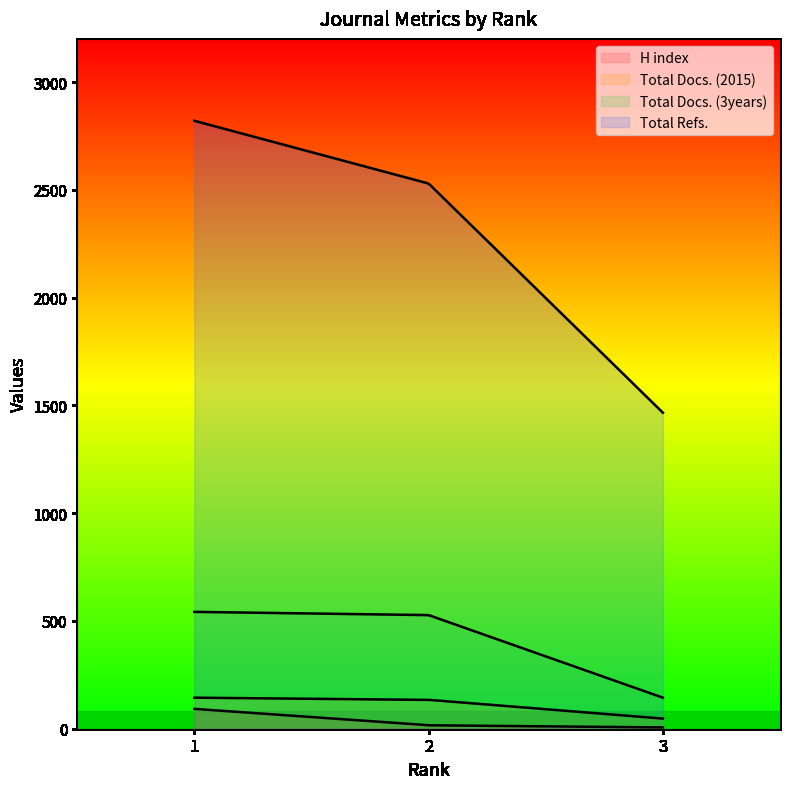

What are all the series names shown in the legend?

H index, Total Docs. (2015), Total Docs. (3years), Total Refs.